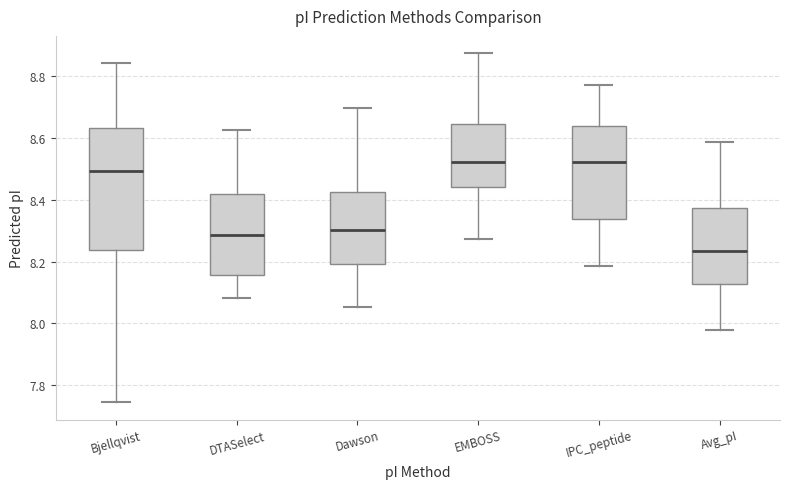

Reading left to right, transcribe this box plot: for each box, give where its median line is, the range the box spans, and where its two whiskers end, as read against the y-axis. The values are not printed on the chart, so give them approximately, as read against the axis.

Bjellqvist: median 8.50, box 8.24 to 8.64, whiskers 7.74 to 8.84
DTASelect: median 8.28, box 8.16 to 8.42, whiskers 8.08 to 8.62
Dawson: median 8.30, box 8.20 to 8.42, whiskers 8.06 to 8.70
EMBOSS: median 8.52, box 8.44 to 8.64, whiskers 8.28 to 8.88
IPC_peptide: median 8.52, box 8.34 to 8.64, whiskers 8.18 to 8.78
Avg_pI: median 8.24, box 8.12 to 8.38, whiskers 7.98 to 8.58